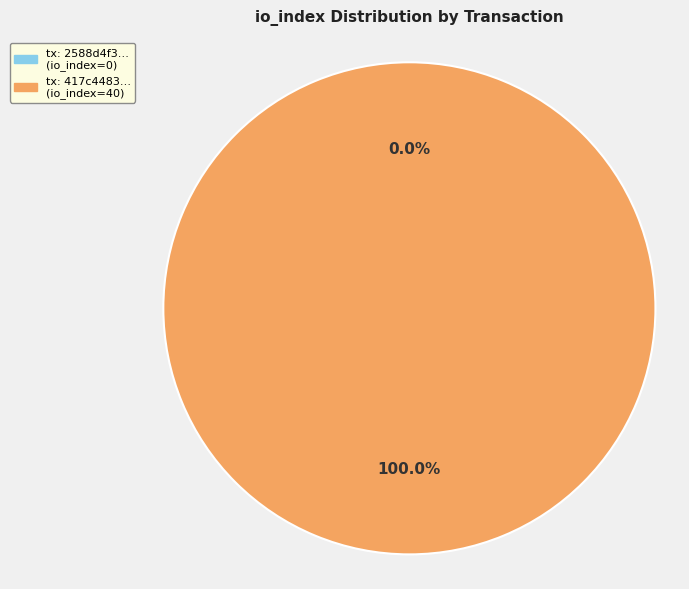

To the nearest percent, what percentage of the pie is tx_hash_1?

100%